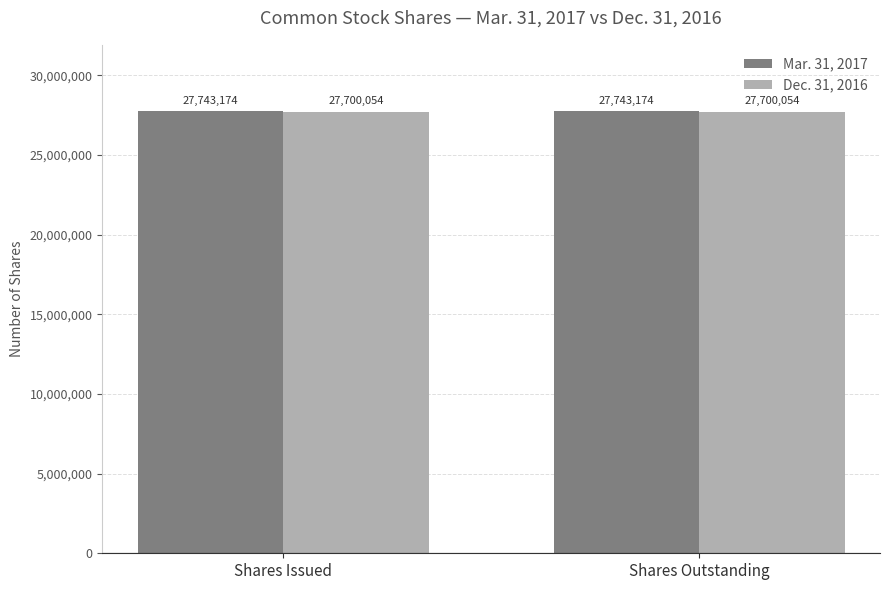

The value of Dec. 31, 2016 at Shares Outstanding is 27700054. True or false?

True